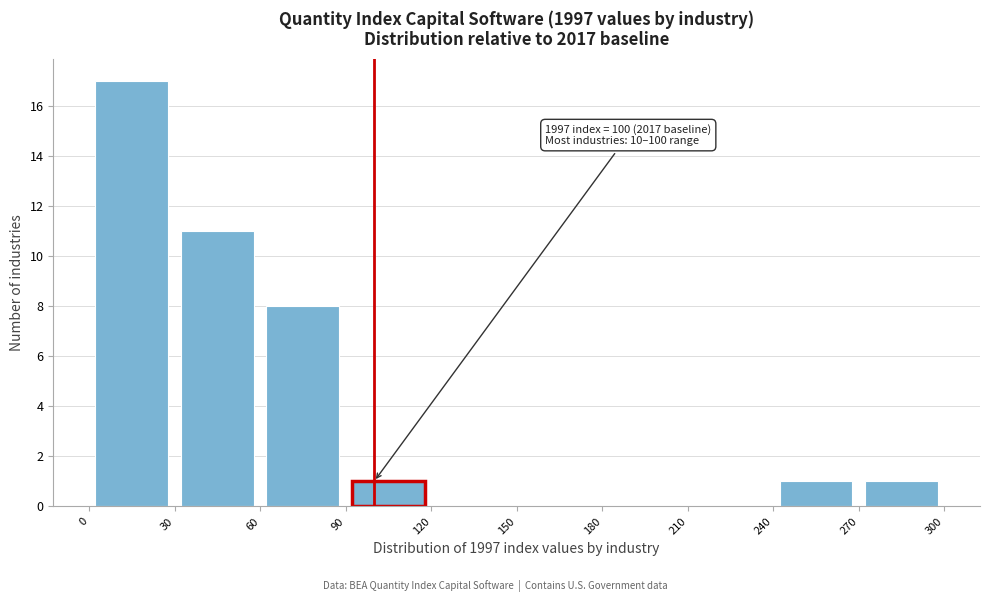

Over which range of the x-axis is the bar tallest?

0 to 30